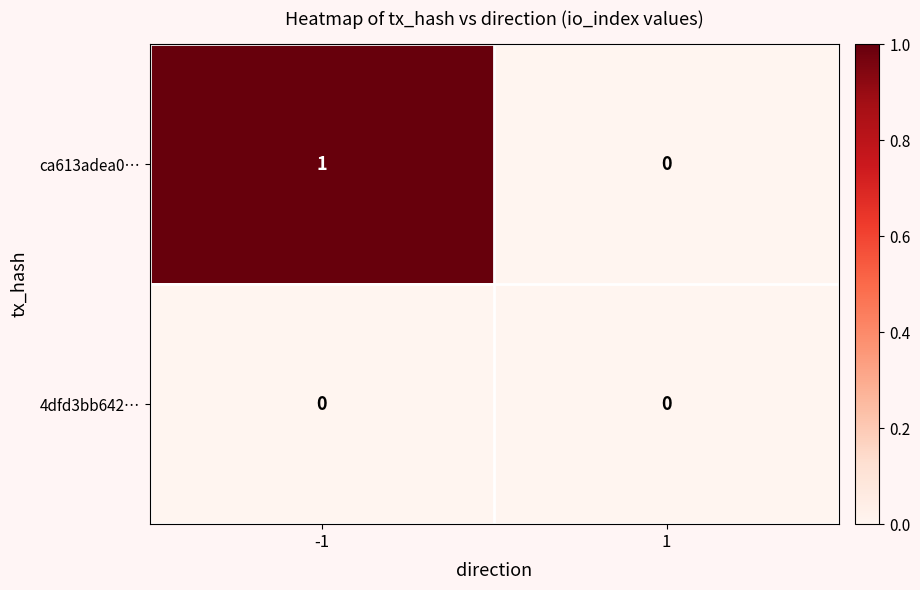

Reading left to right, transcribe all the data shown in this chart.

ca613adea0…: 1	0
4dfd3bb642…: 0	0